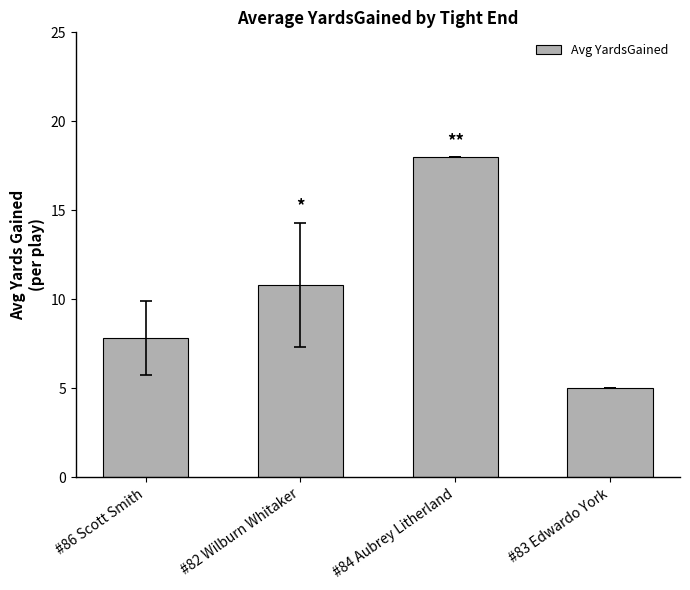

Reading left to right, extract all data points from this chart.

7.8	10.8	18.0	5.0